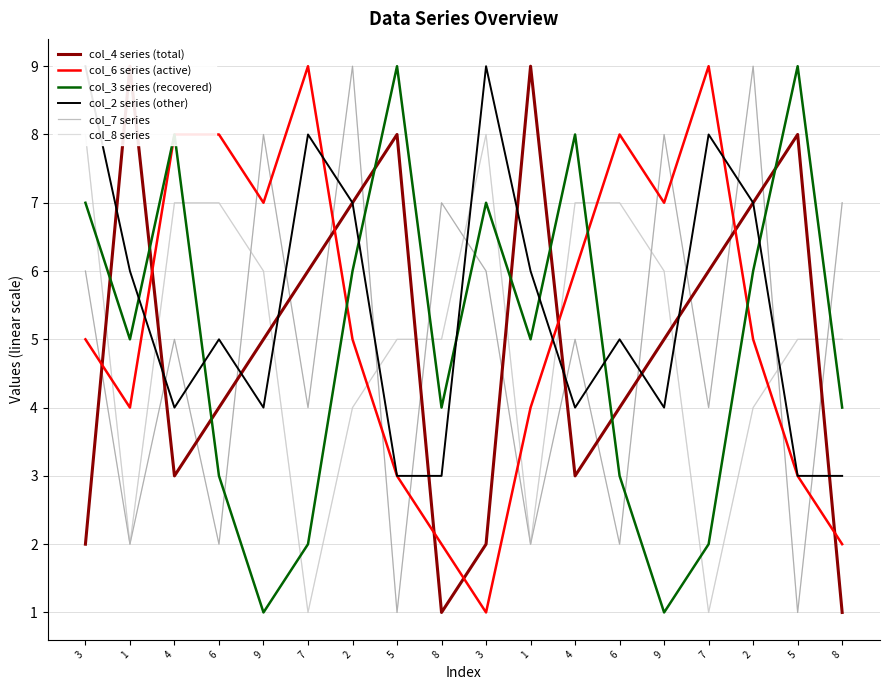

Where is col_3 series (recovered) nearest to the value 5?

1